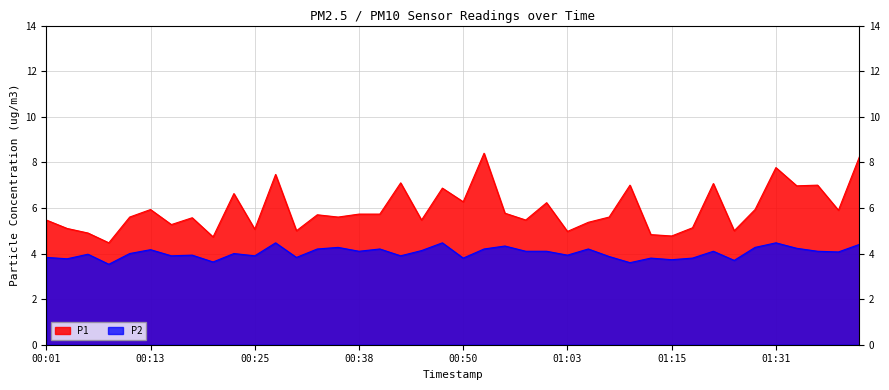

At which category is the sum across all series the highest?

01:41